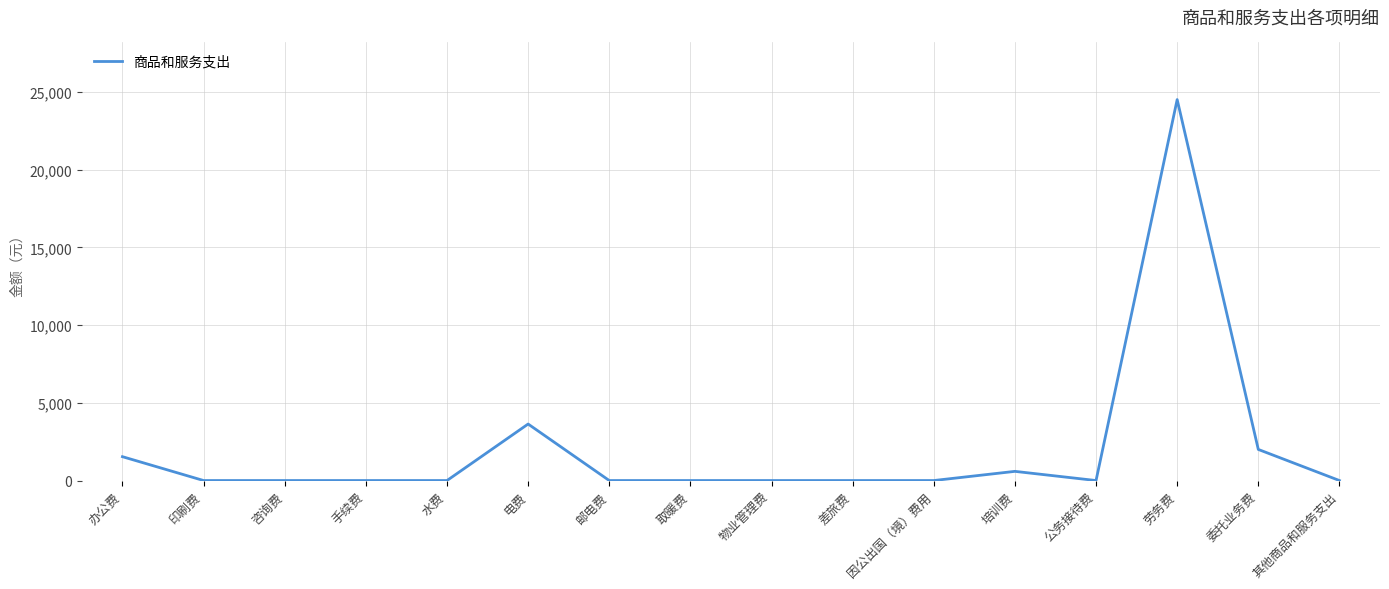

At which label is the value closest to 12250?

电费